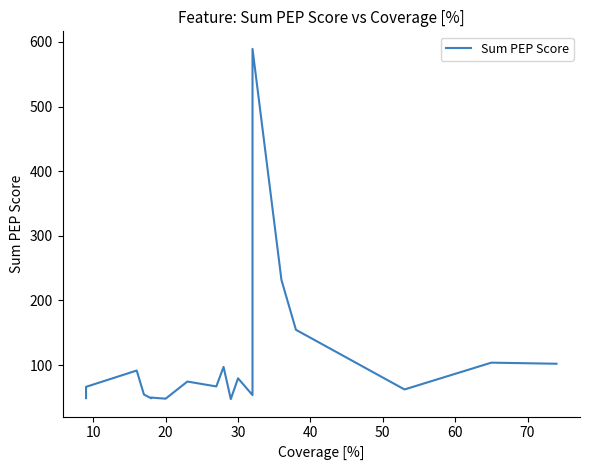

What is the maximum value shown in the chart?

589.3